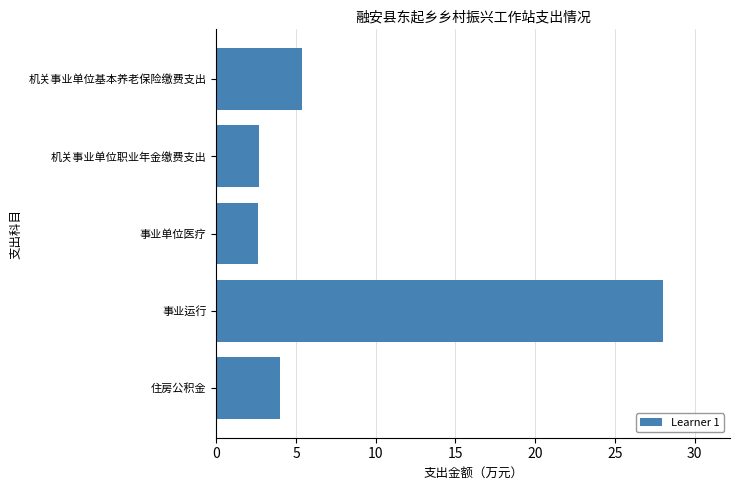

Which has a higher value, 机关事业单位基本养老保险缴费支出 or 事业运行?

事业运行